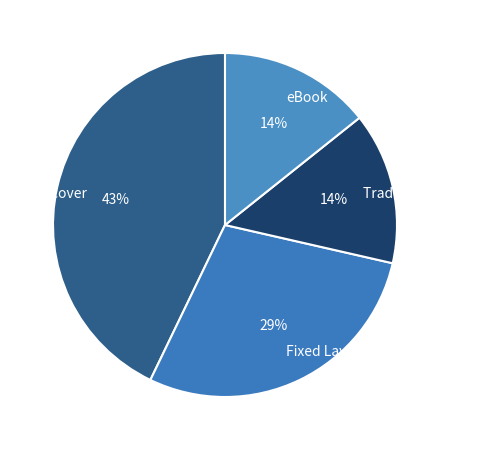

Is there a majority slice in this chart?

No